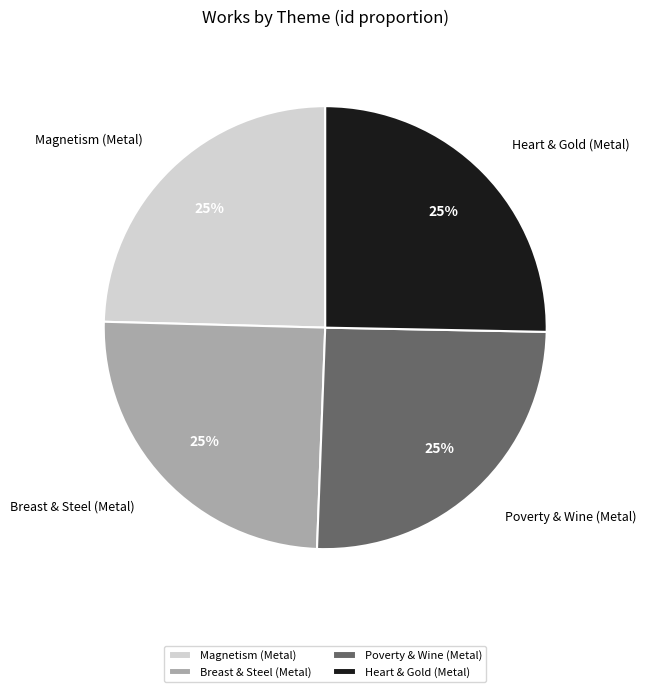

Approximately how many times larger is the value at Poverty & Wine (Metal) compared to Magnetism (Metal)?

1.0